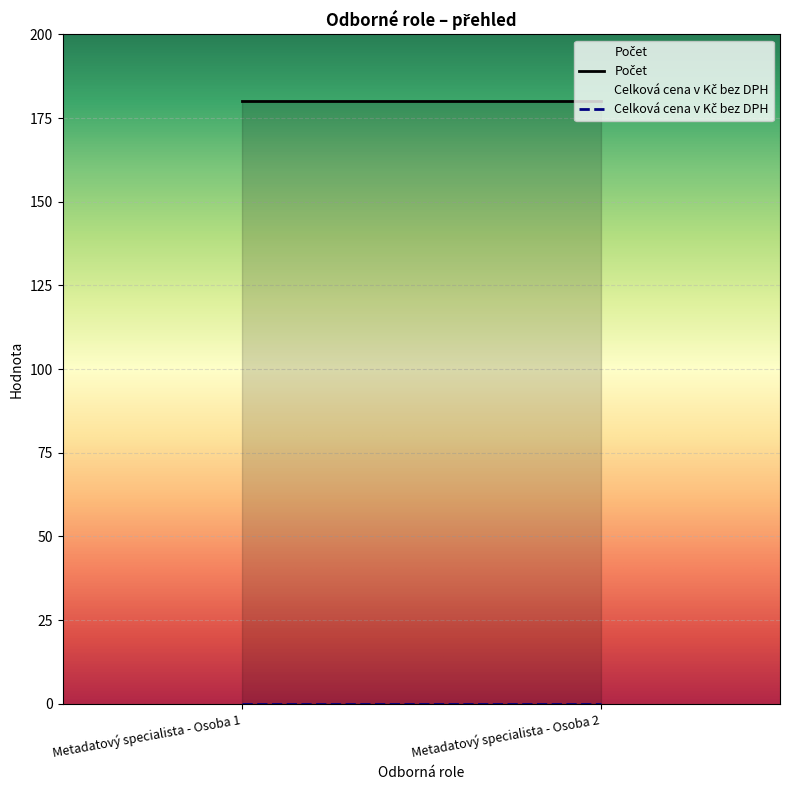

At how many categories does at least one series exceed 122?

2